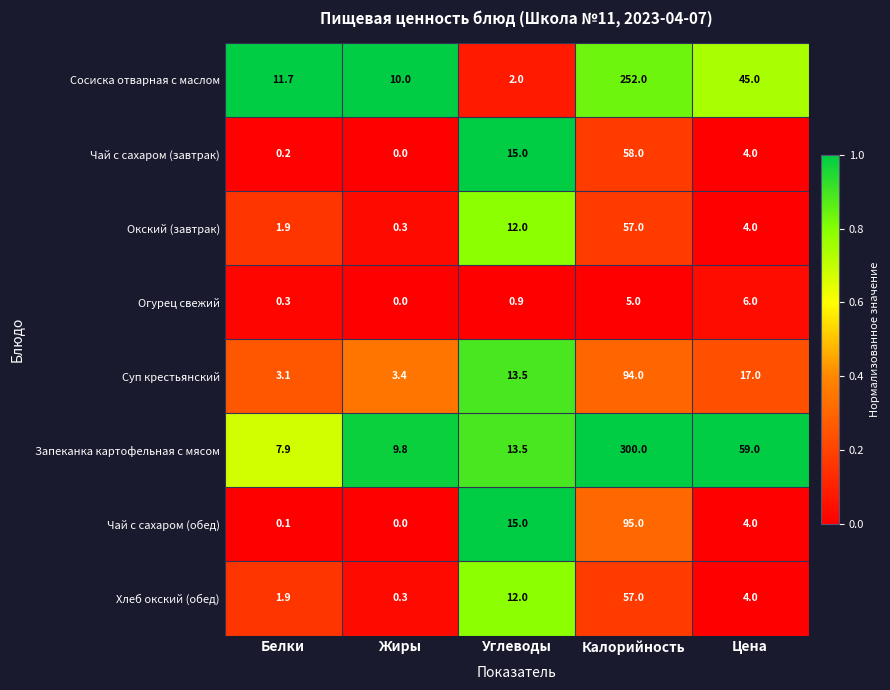

The Огурец свежий series shows 3.4 at Жиры. True or false?

False